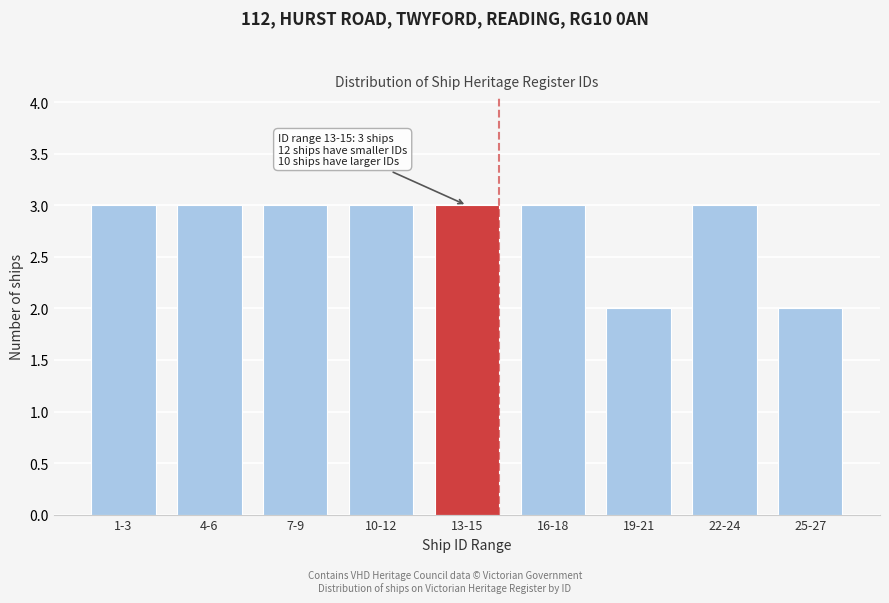

Reading right to left, what are all the values shown in this chart?

2	3	2	3	3	3	3	3	3